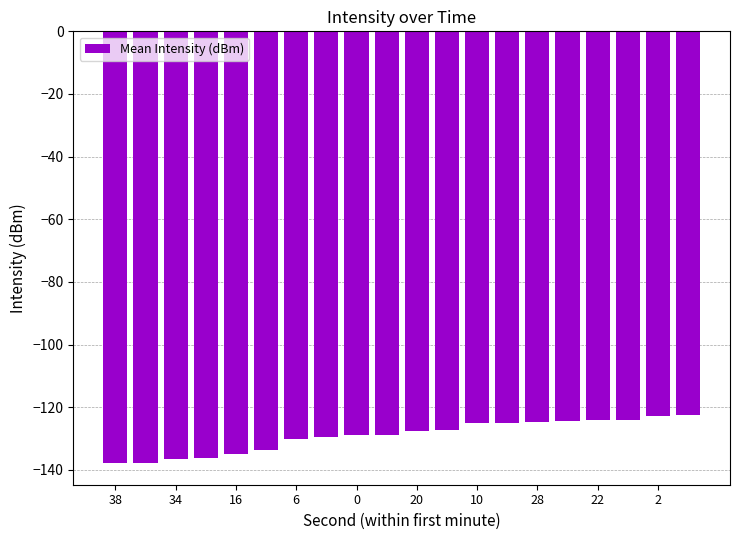

Are the bars horizontal?

No